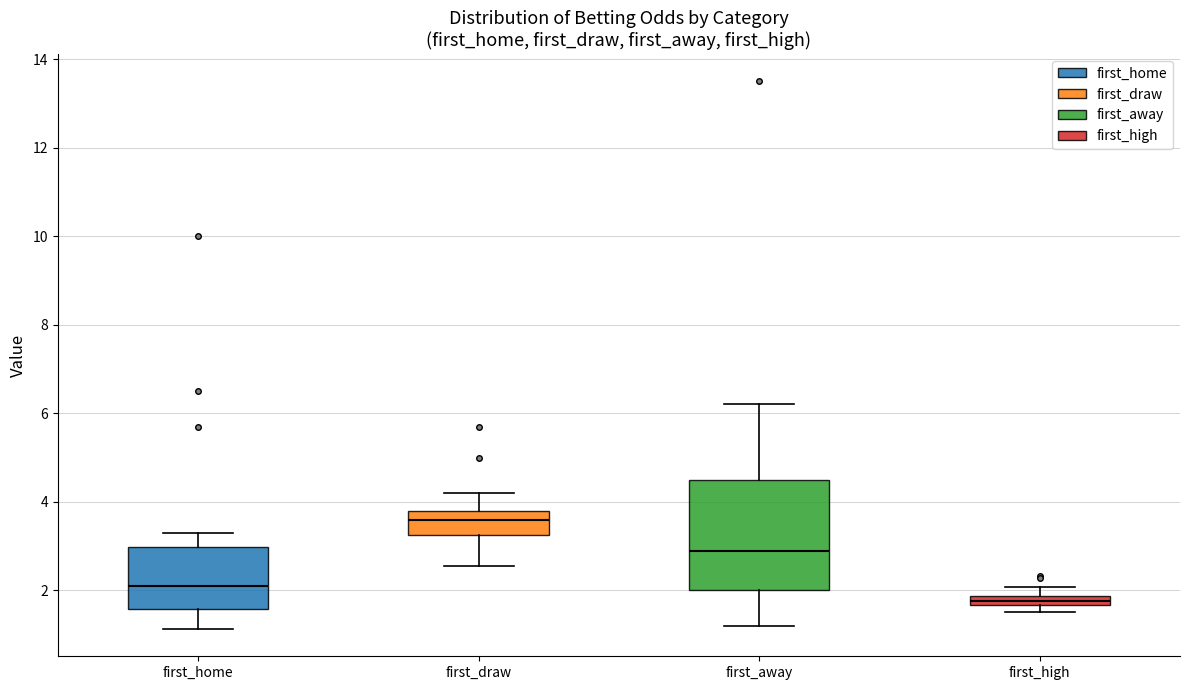

Which box's median line is the lowest?

first_high